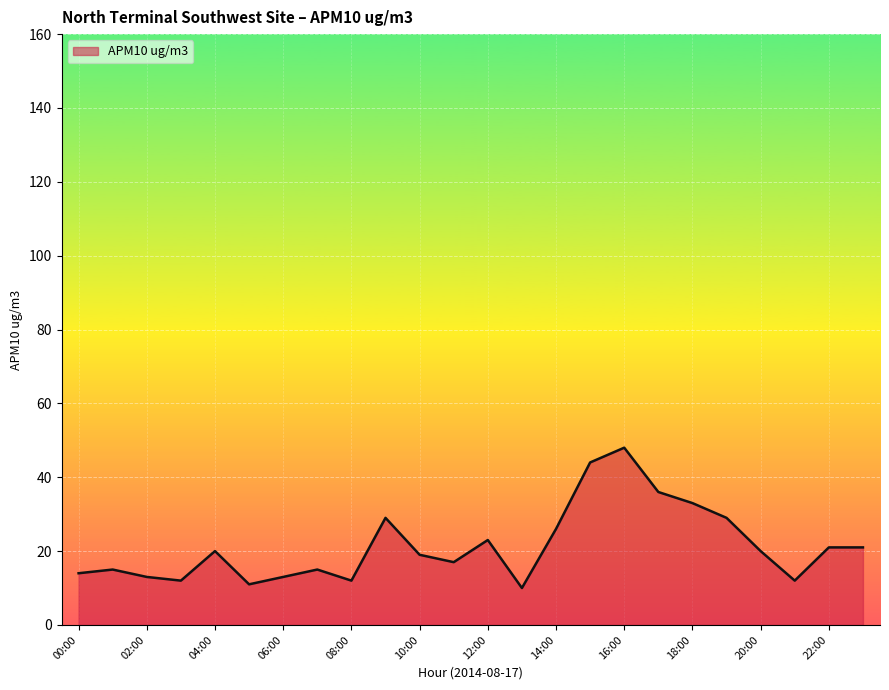

What is the difference between the maximum and minimum values?

38